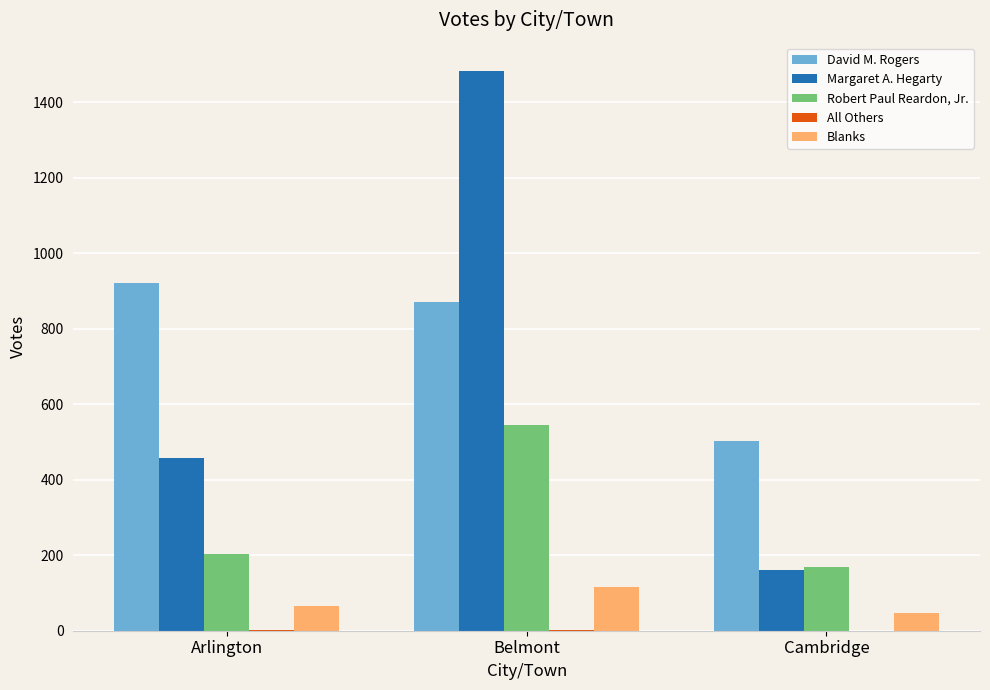

How many groups of bars are there?

3